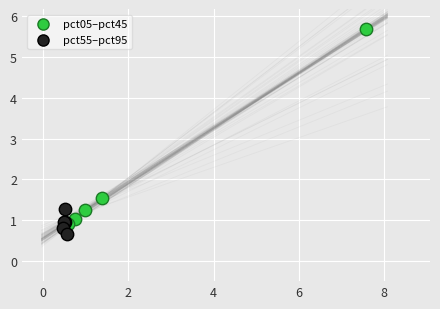

Which series reaches the maximum Y coordinate?

pct05–pct45